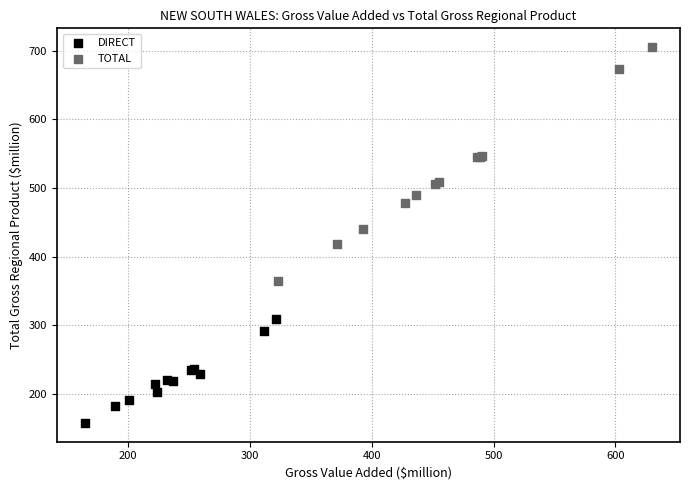

Which series has the widest spread of Y values?

TOTAL